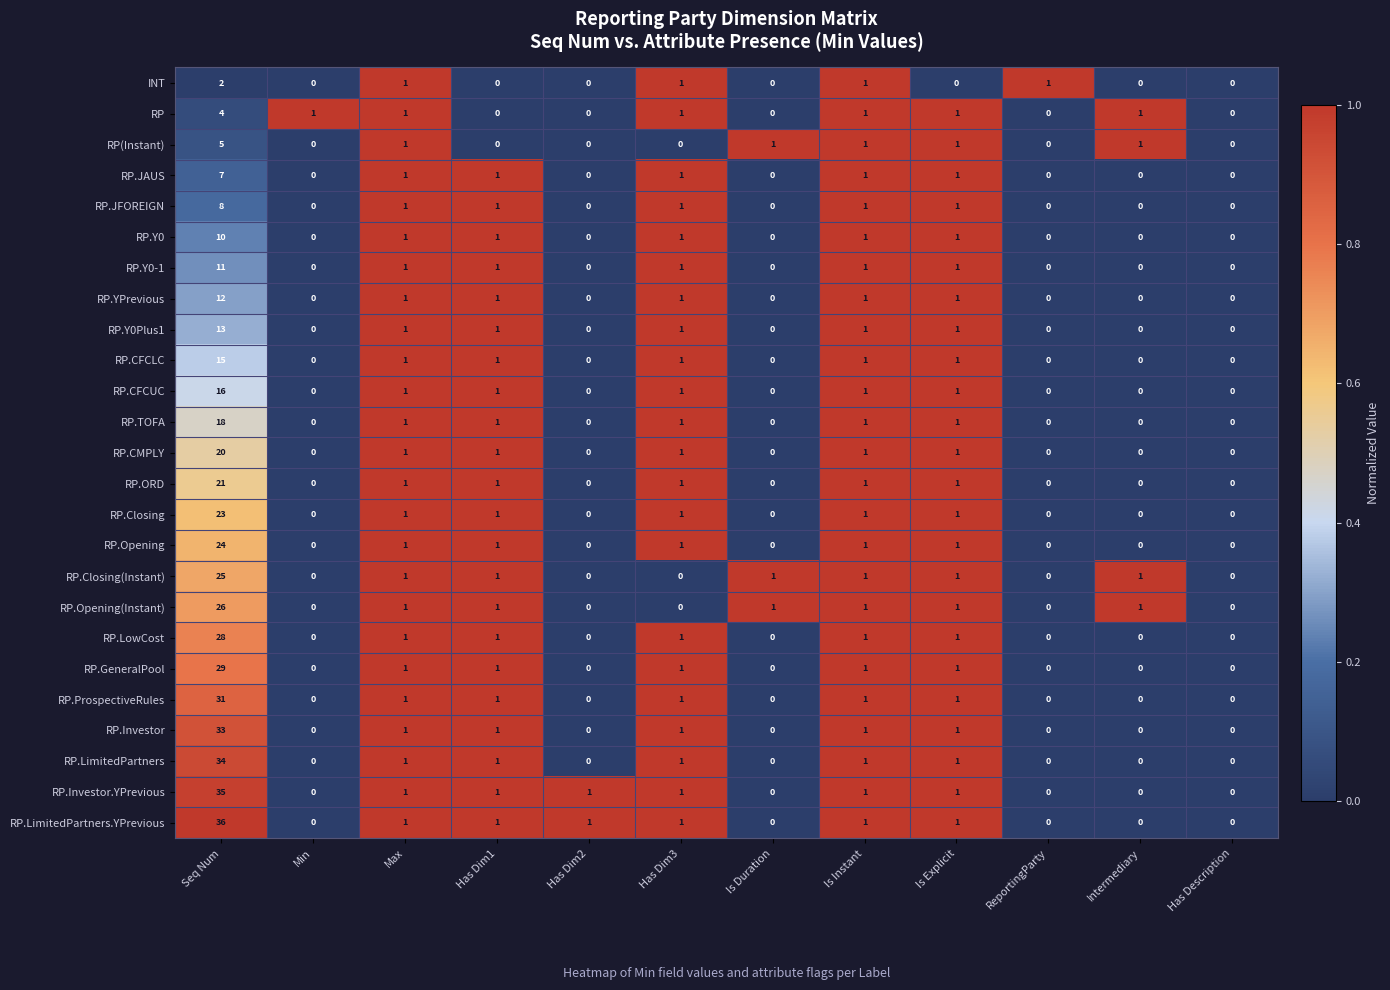

What is the difference between the maximum and minimum values in the RP.Y0 series?

10